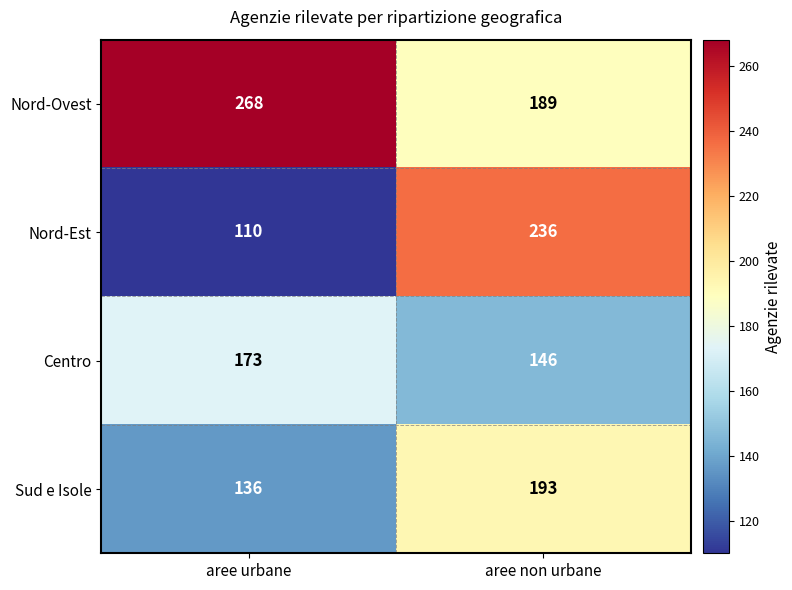

Reading left to right, what are all the values shown in this chart?

Nord-Ovest: aree urbane=268	aree non urbane=189
Nord-Est: aree urbane=110	aree non urbane=236
Centro: aree urbane=173	aree non urbane=146
Sud e Isole: aree urbane=136	aree non urbane=193